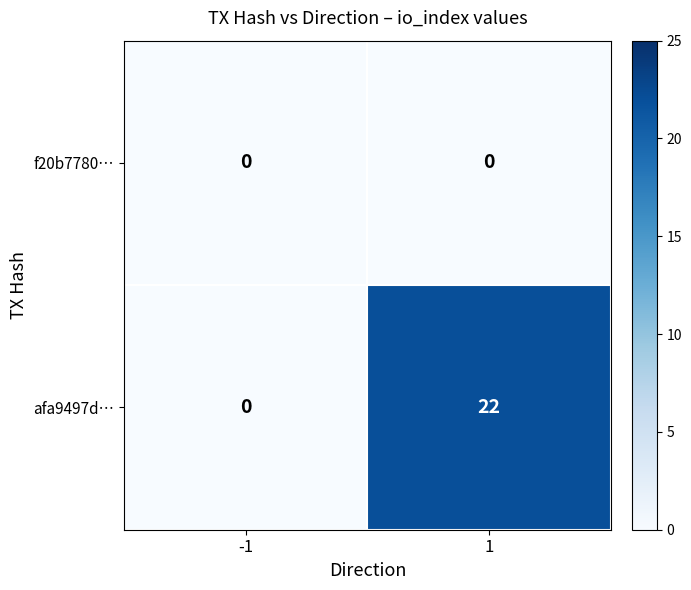

Which series has the largest total across all categories?

afa9497d…